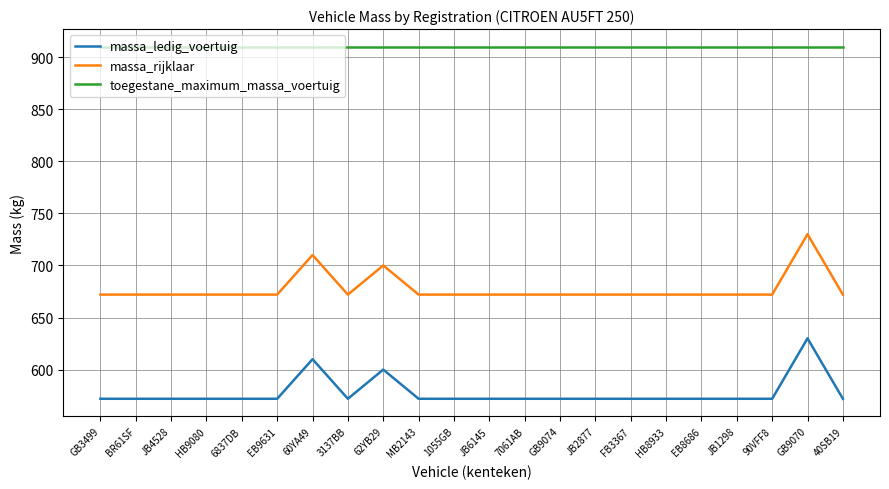

True or false: toegestane_maximum_massa_voertuig and massa_ledig_voertuig cross at least once.

False